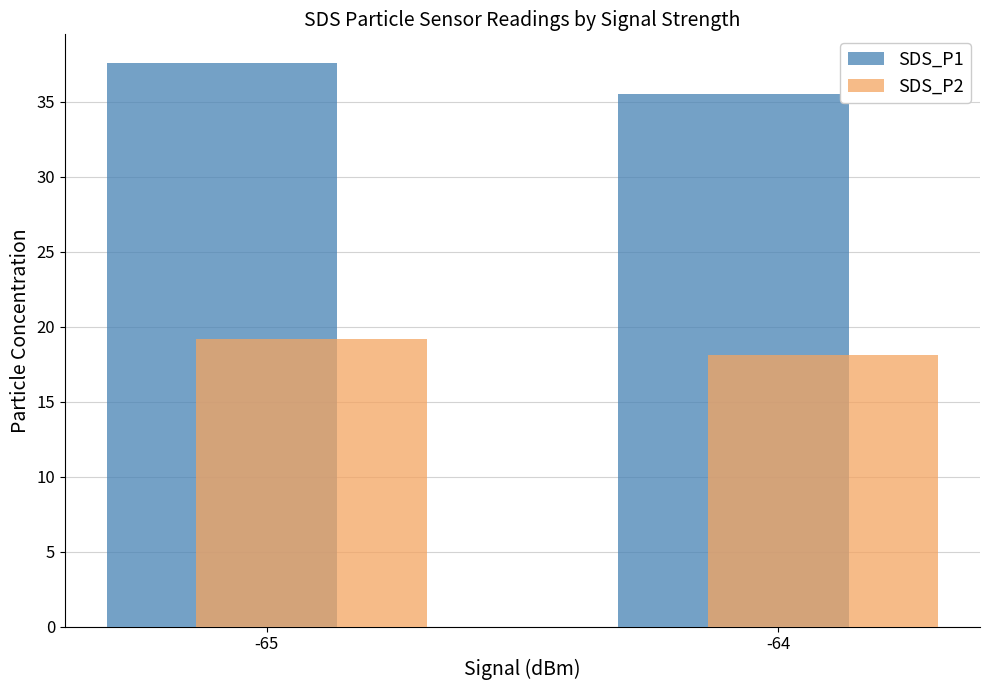

What is the difference between the highest and lowest values at -64?

17.3